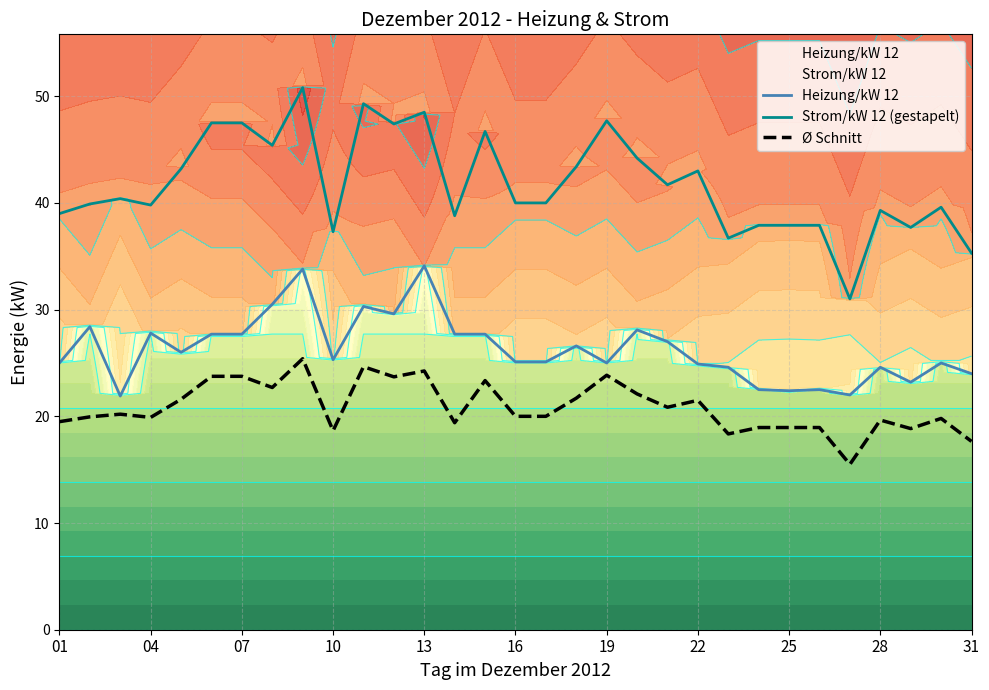

List the series in order of their overall mean, highest first.

Strom/kW 12 (gestapelt), Heizung/kW 12, Ø Schnitt